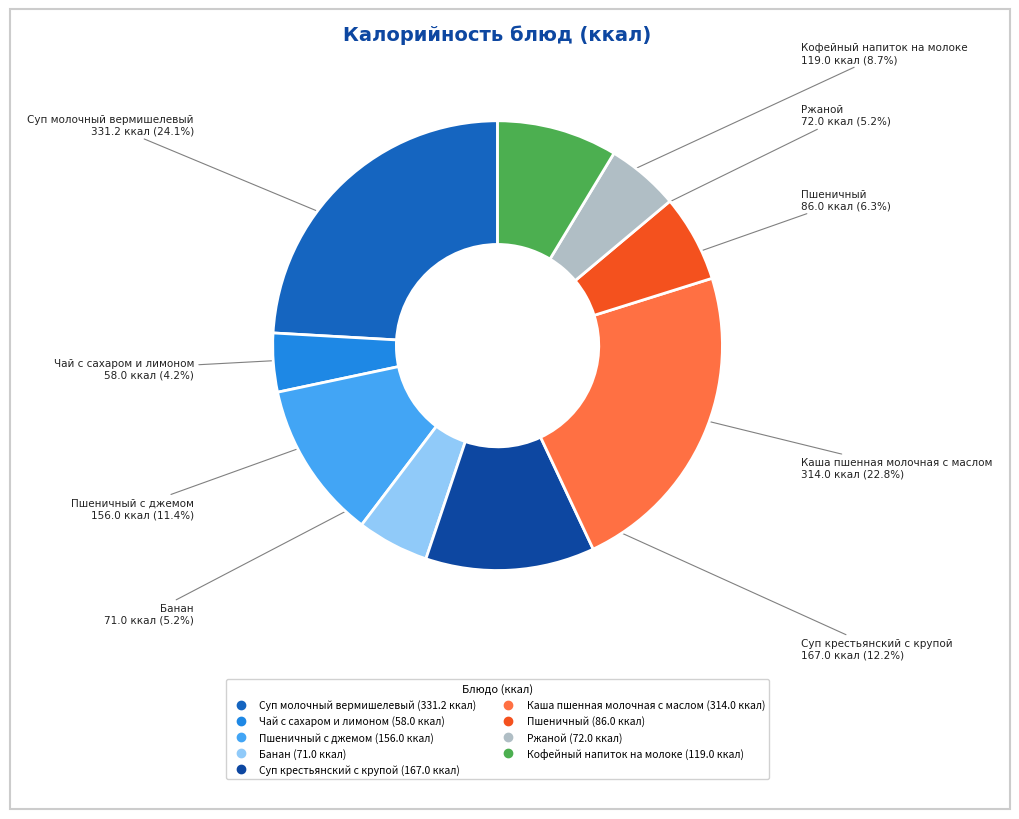

Is there any slice that represents more than half of the pie?

No